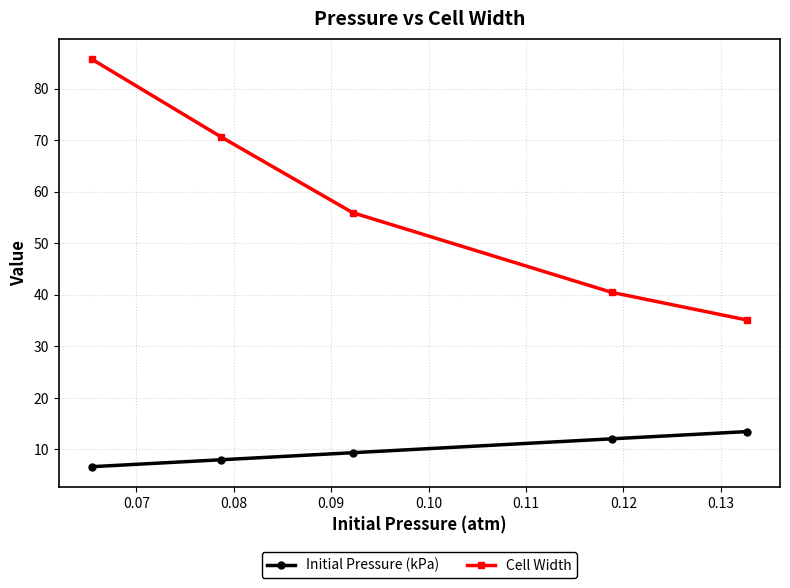

What is the greatest value displayed?

85.7